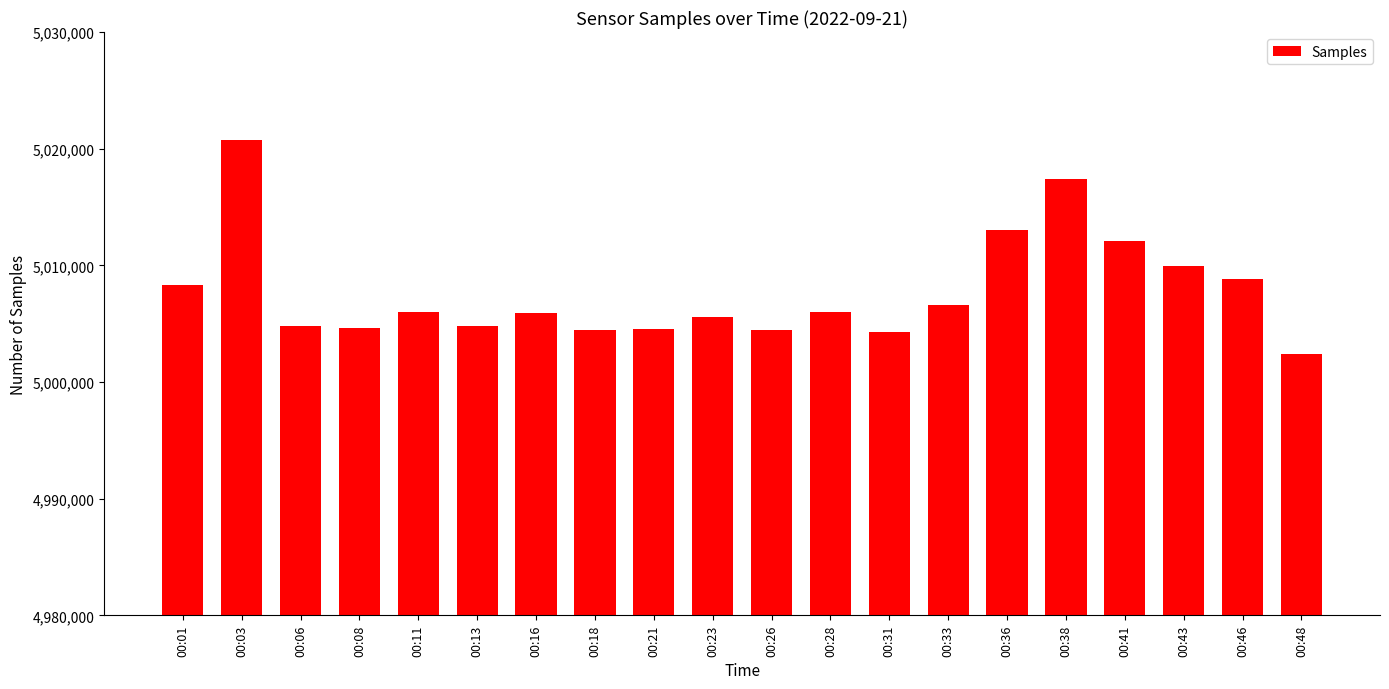

What is the difference between the maximum and minimum values?

18365